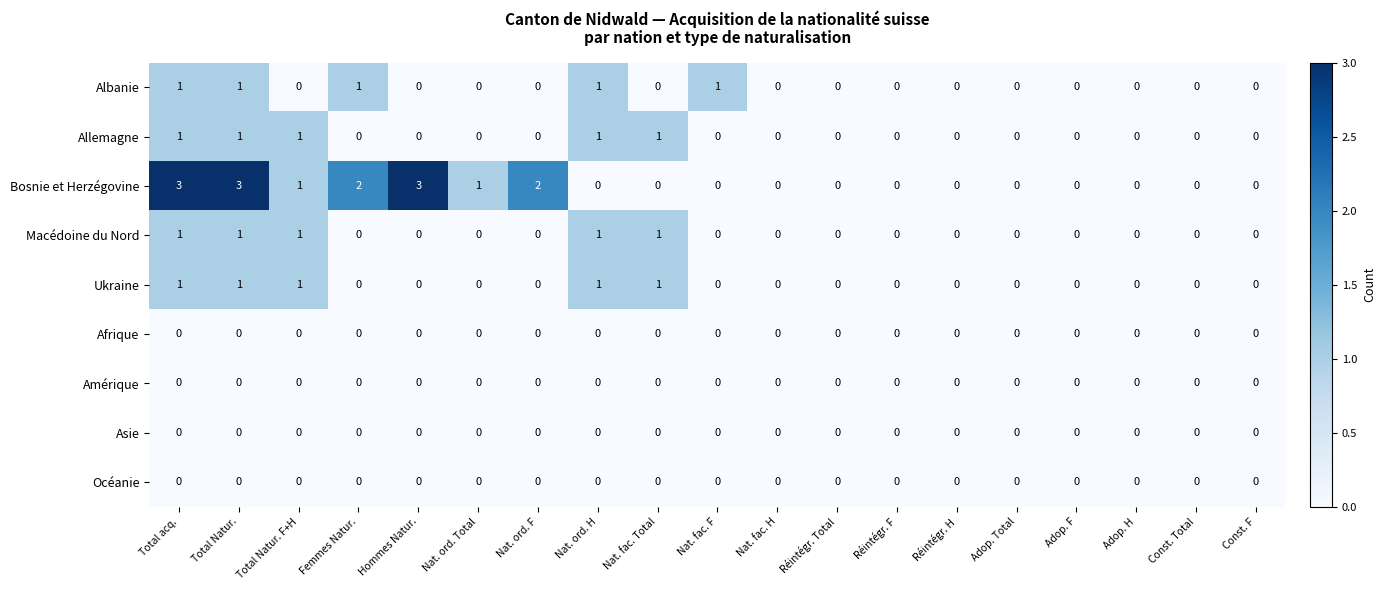

Count the number of data series in this chart.

9